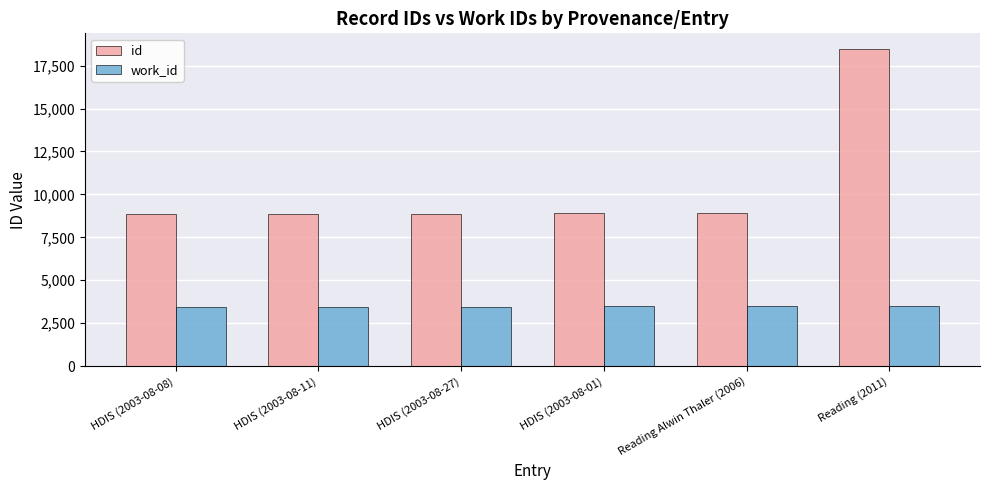

Which series has the largest range (max minus min)?

id